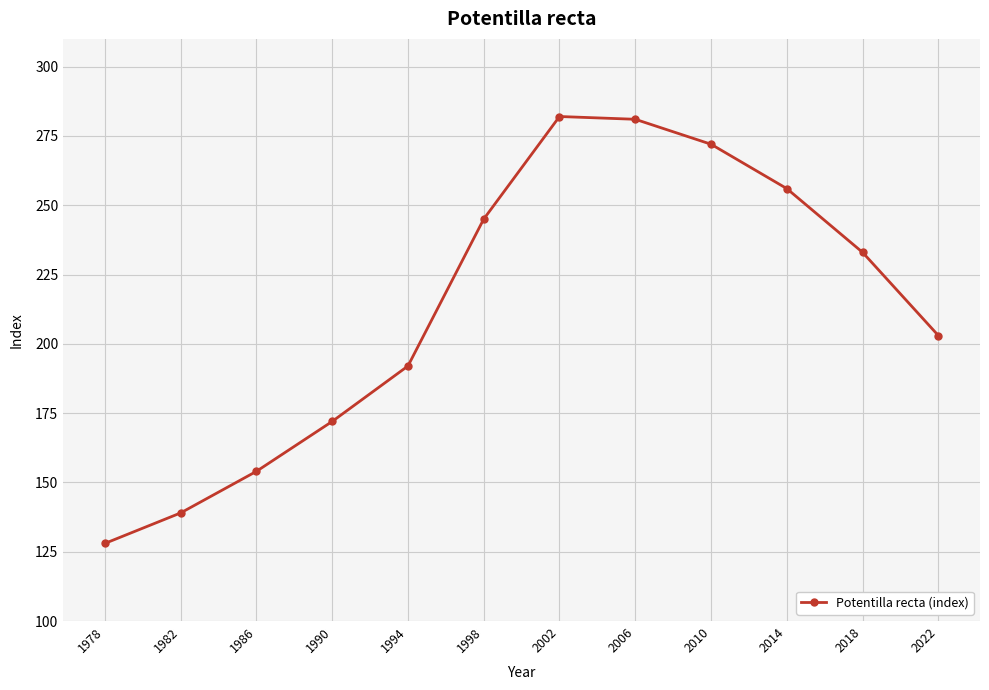

What is the minimum value shown in the chart?

128